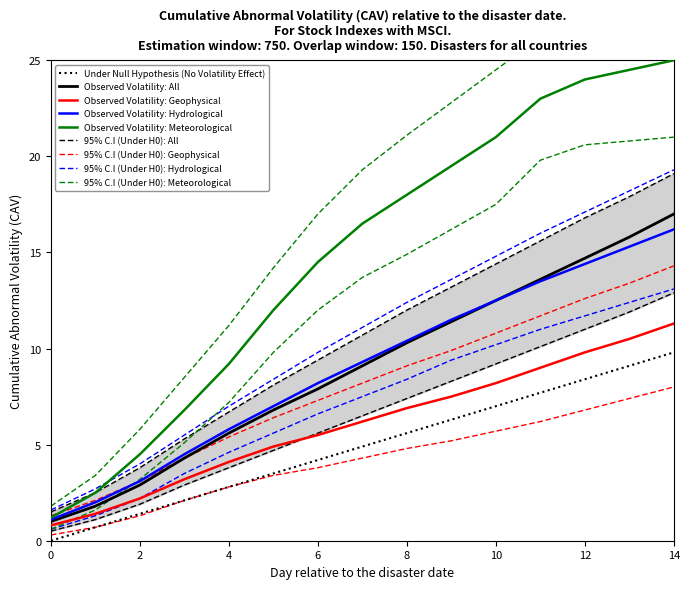

What is the label of the 2nd point from the left?

2